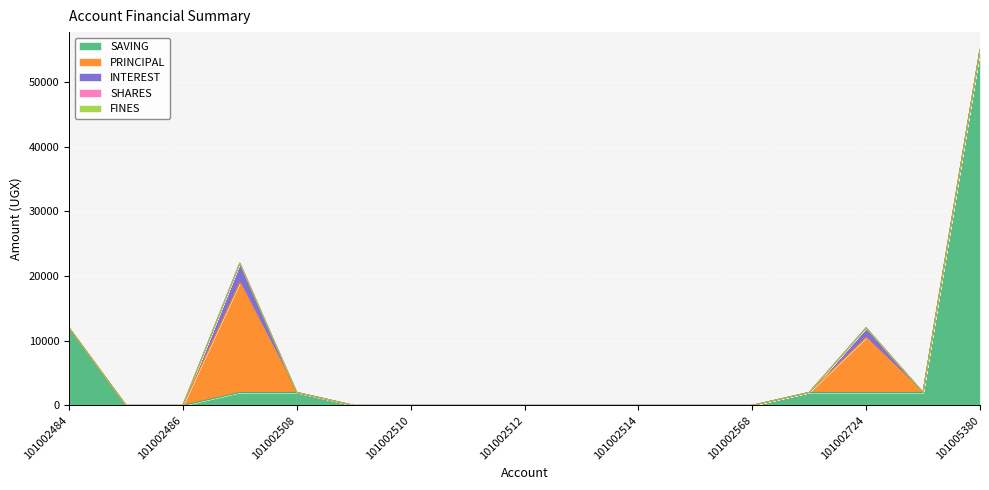

The PRINCIPAL series shows 0 at 101002485. True or false?

True